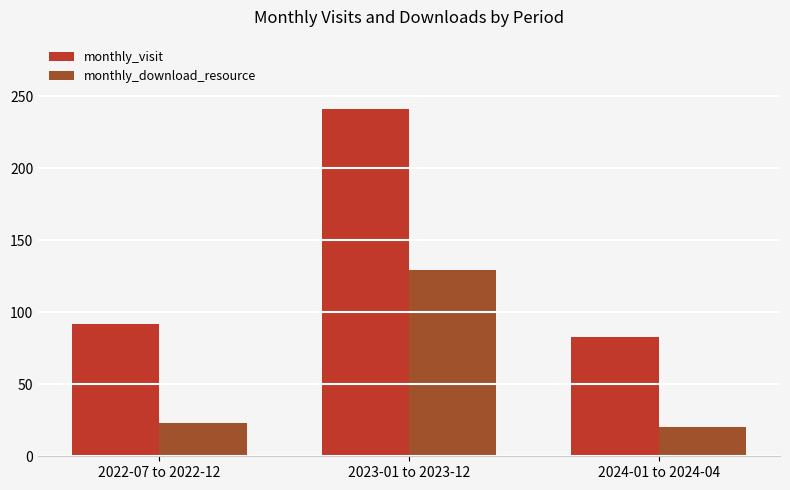

Read the monthly_download_resource value at 2023-01 to 2023-12, to the nearest 10.

130